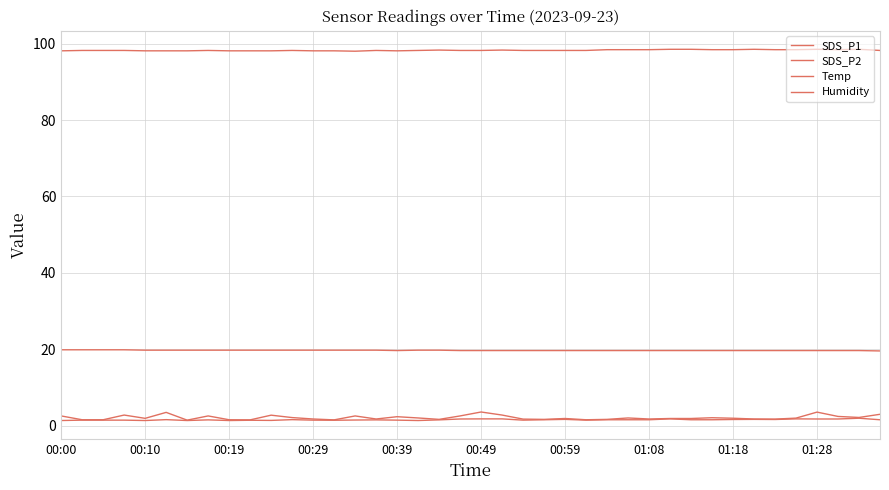

At how many categories does at least one series exceed 76?

40